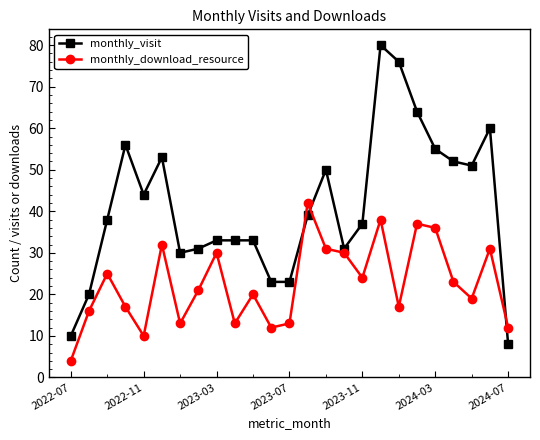

True or false: monthly_visit and monthly_download_resource cross at least once.

True